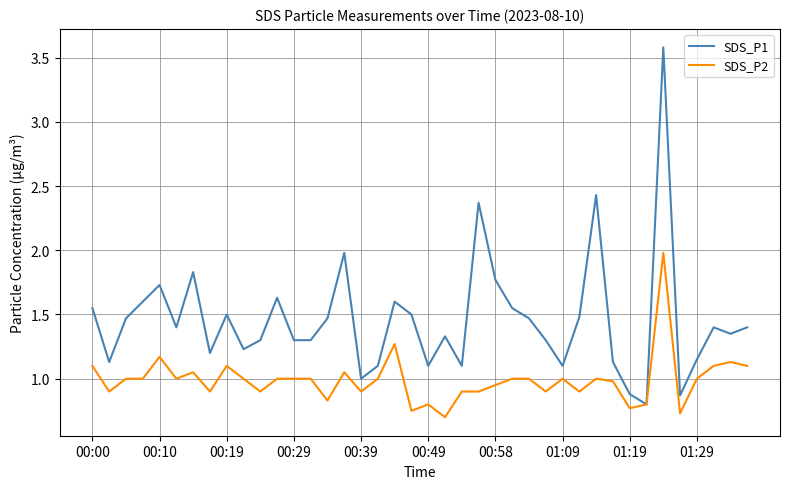

What is the greatest value displayed?

3.6